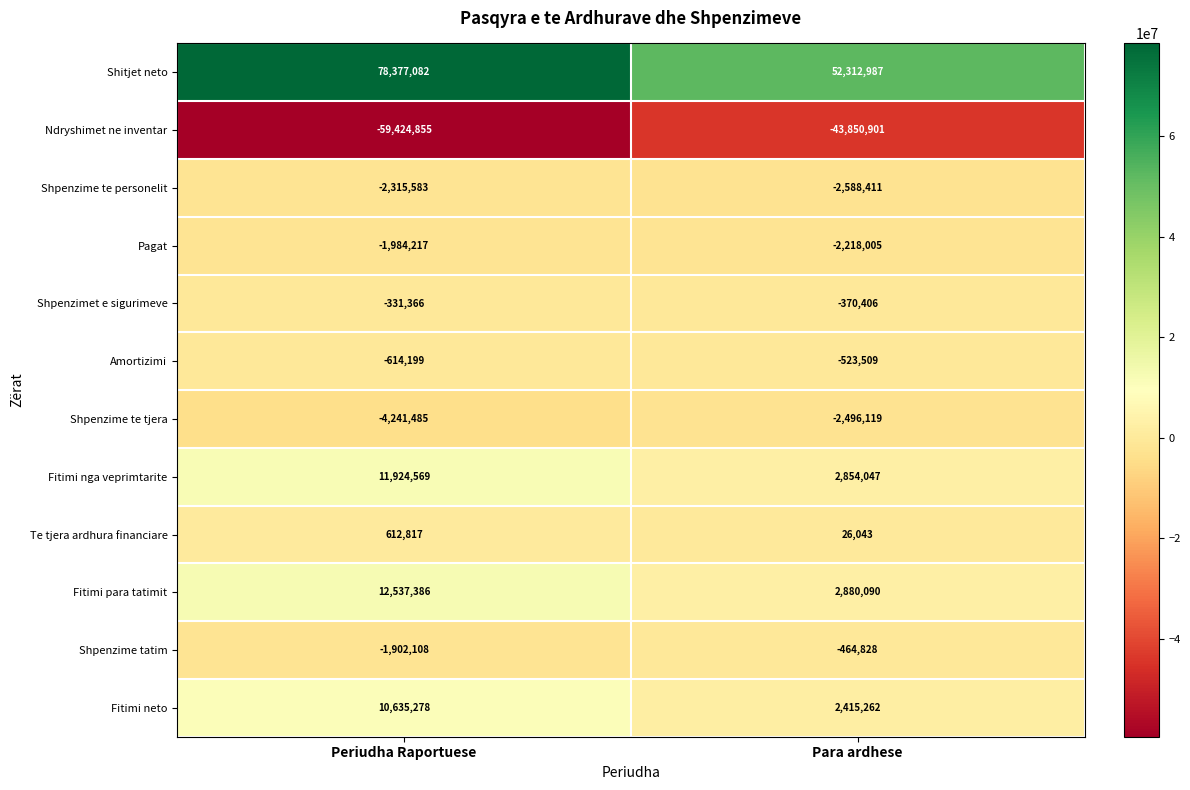

True or false: Pagat has a value of -2218005 at Para ardhese.

True